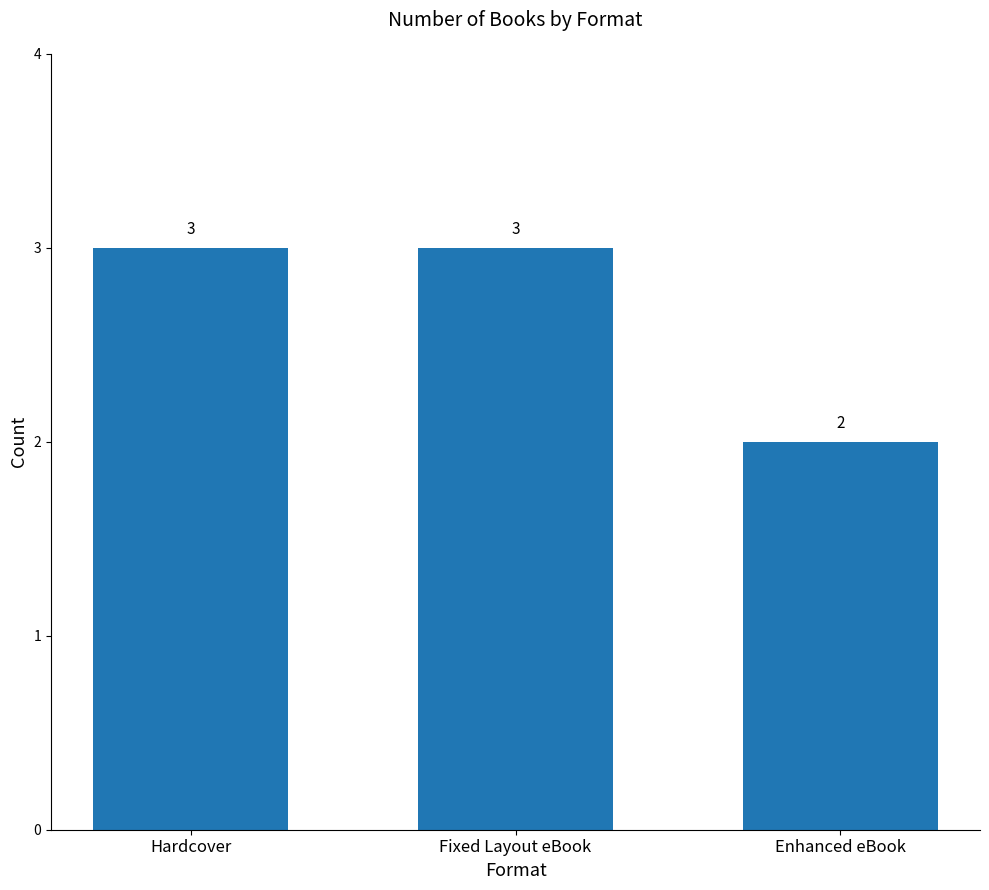

Between Hardcover and Enhanced eBook, which is larger?

Hardcover